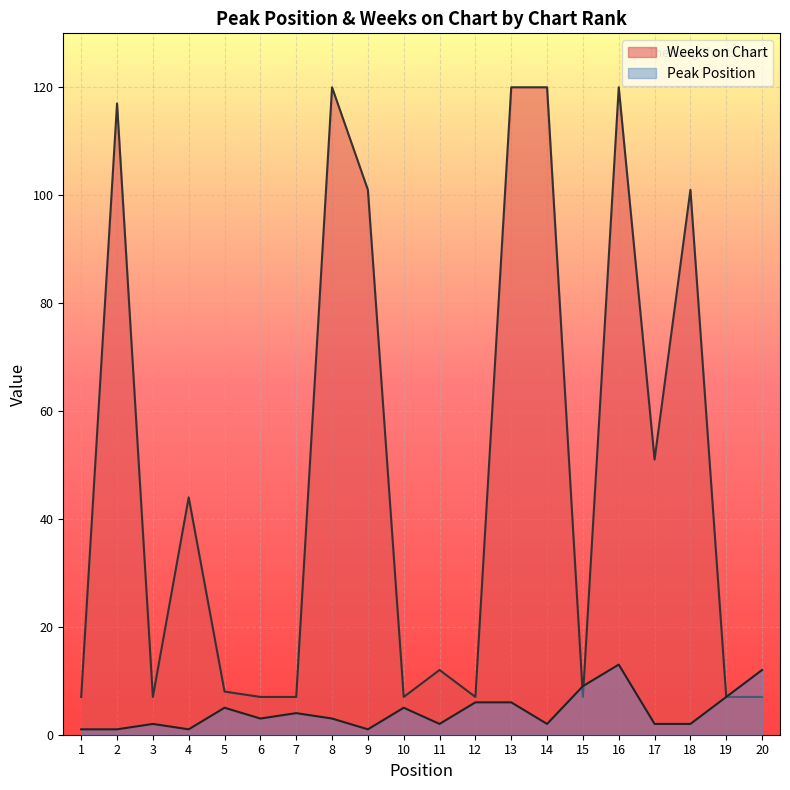

Reading right to left, extract all data points from this chart.

Peak Position: 20=12	19=7	18=2	17=2	16=13	15=9	14=2	13=6	12=6	11=2	10=5	9=1	8=3	7=4	6=3	5=5	4=1	3=2	2=1	1=1
Weeks on Chart: 20=7	19=7	18=101	17=51	16=120	15=7	14=120	13=120	12=7	11=12	10=7	9=101	8=120	7=7	6=7	5=8	4=44	3=7	2=117	1=7